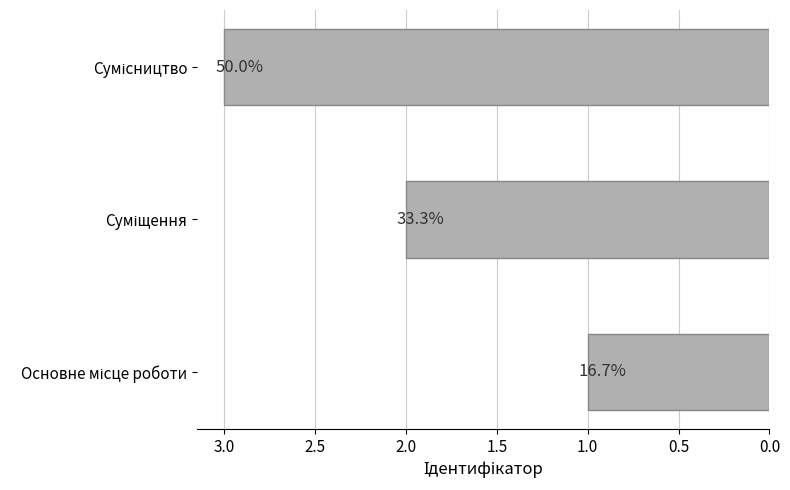

What is the greatest value displayed?

3